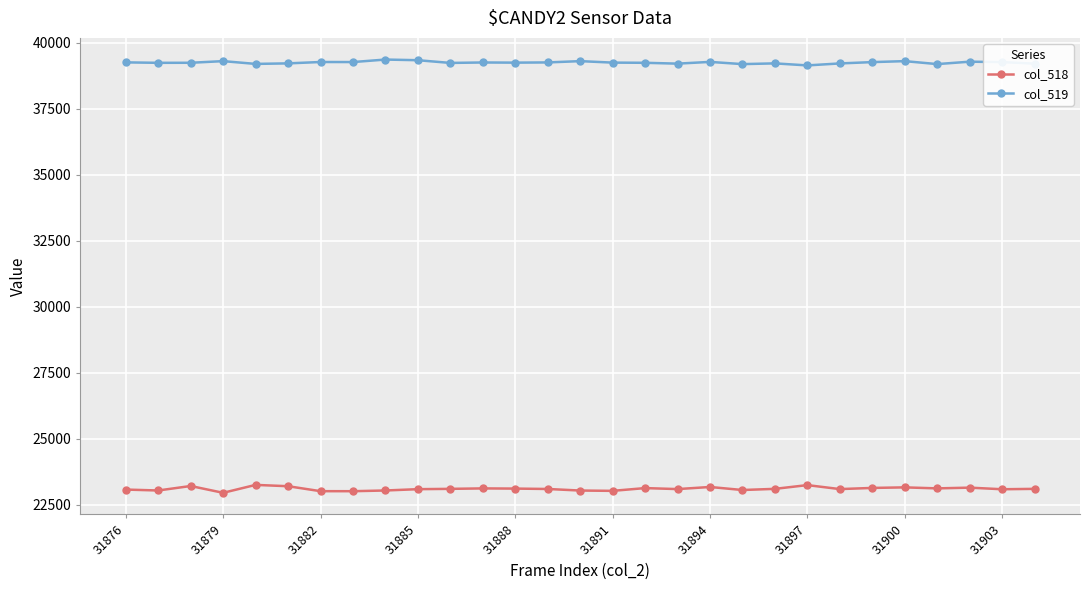

True or false: col_518 and col_519 intersect in this chart.

False